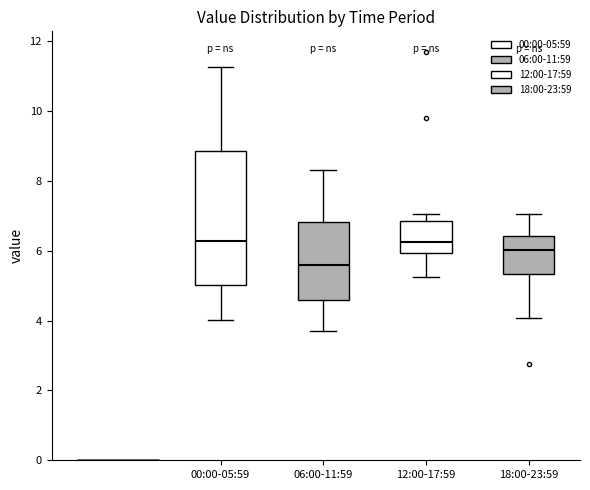

Where is the upper edge of the box for 06:00-11:59 on the y-axis? The values are not printed on the chart, so give them approximately, as read against the axis.

6.8